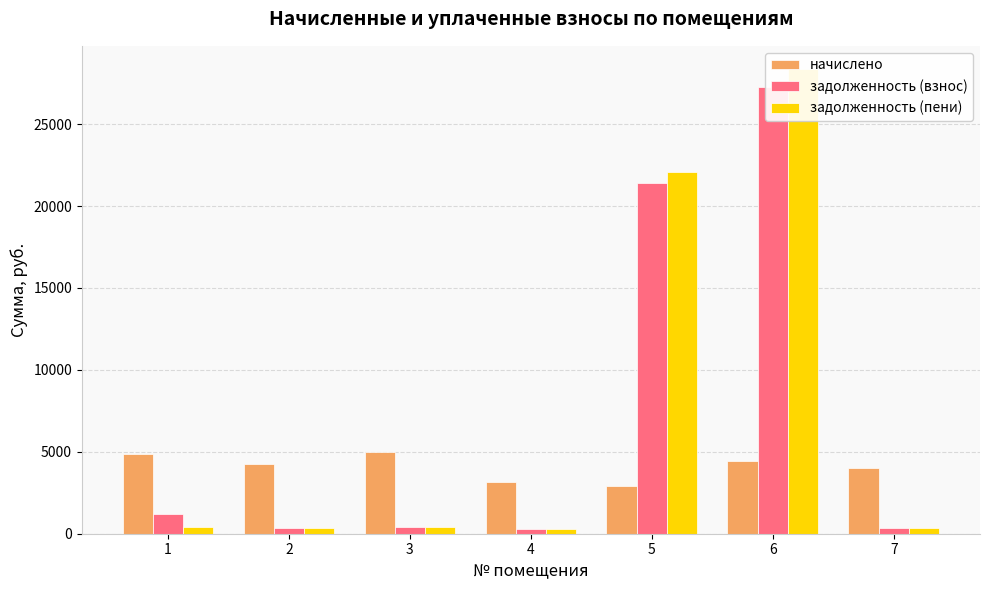

At which label does начислено first exceed 4281?

1